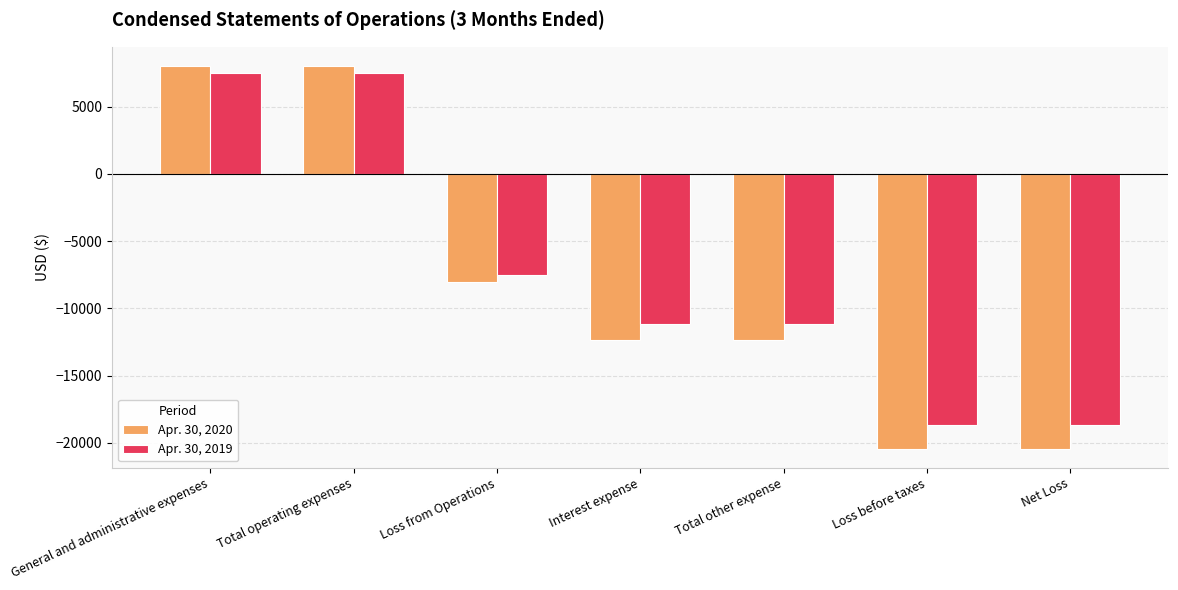

What are all the series names shown in the legend?

Apr. 30, 2020, Apr. 30, 2019